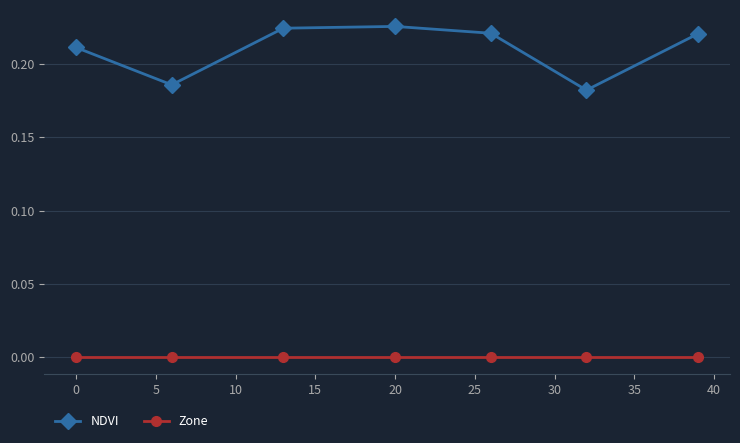

How many lines are shown in the chart?

2